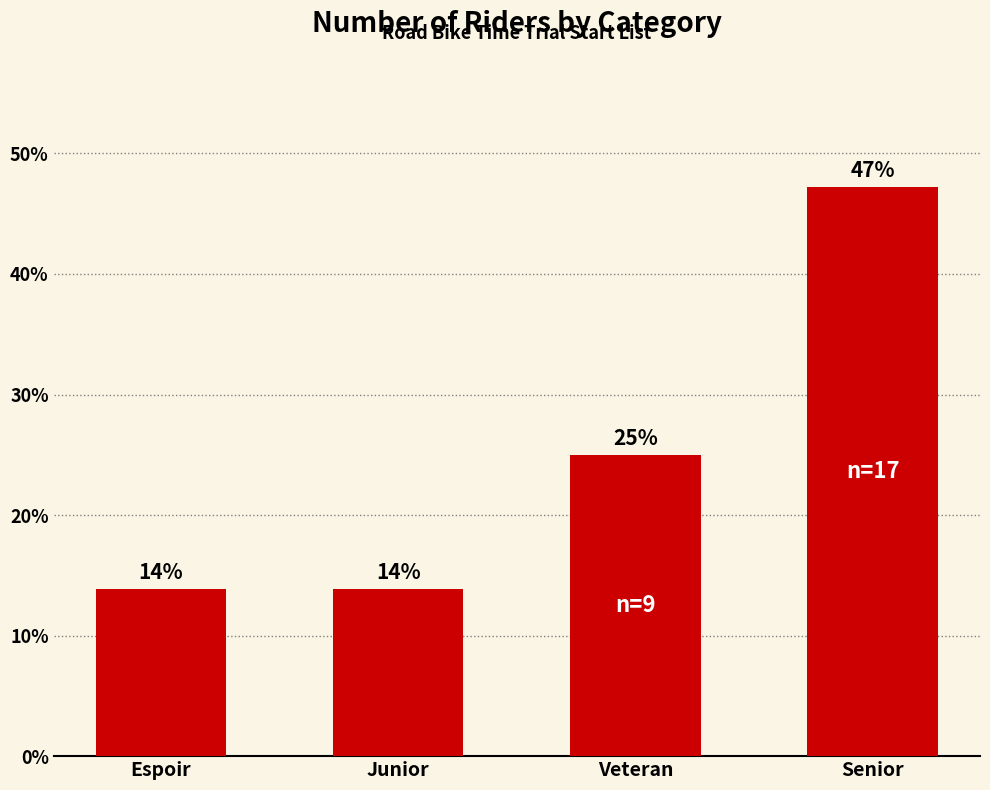

Where is the data nearest to the value 30?

Veteran